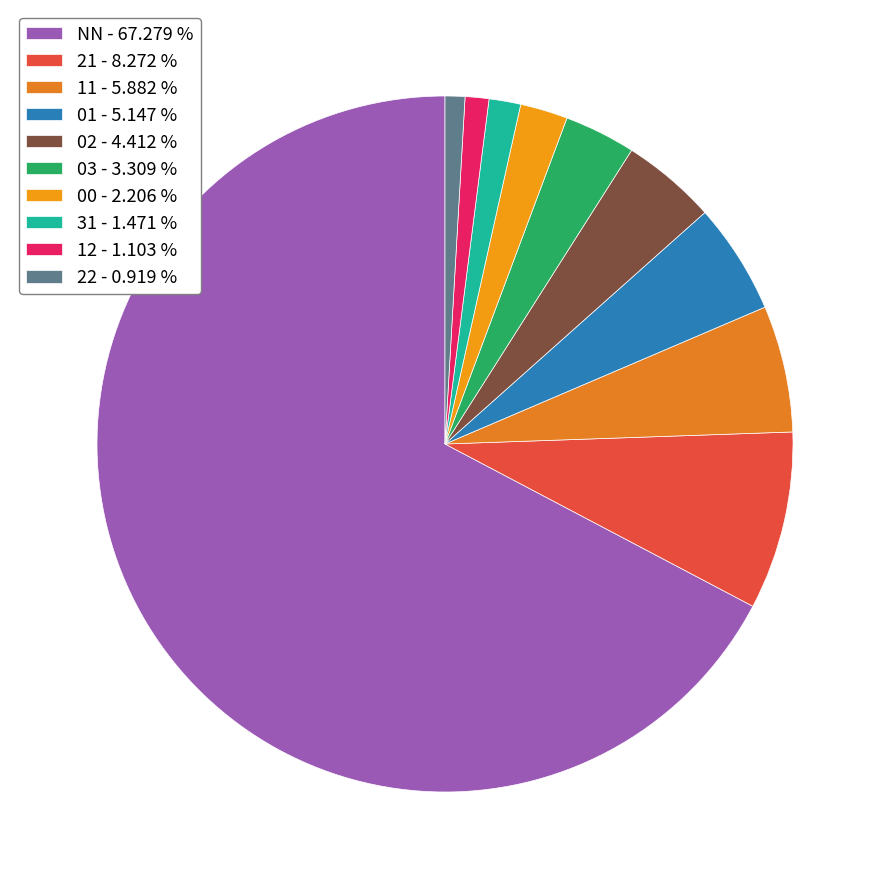

Which category has the biggest portion of the pie?

NN